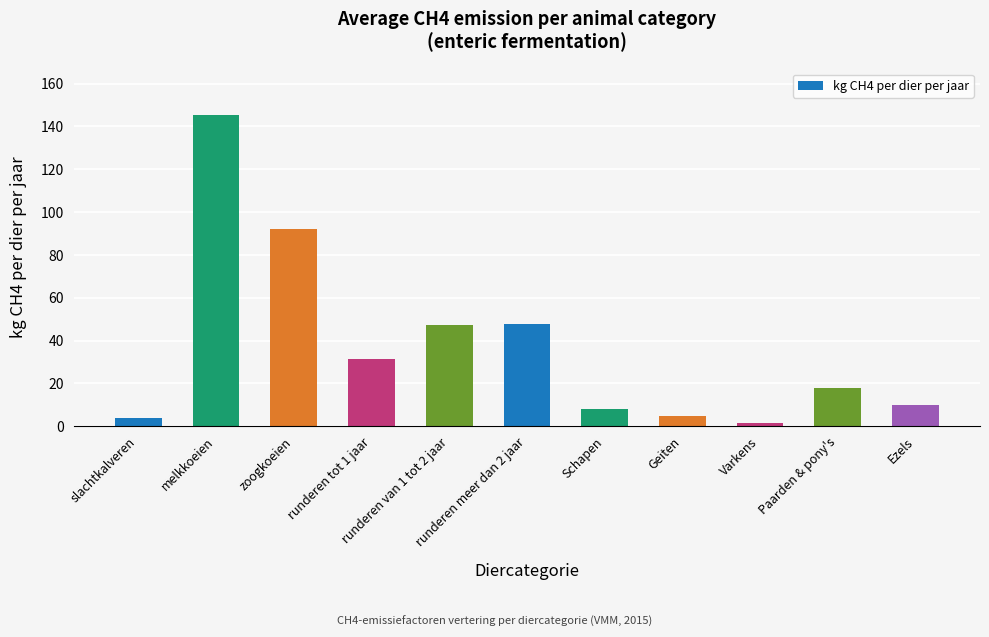

The value at zoogkoeien is 91.9. True or false?

True